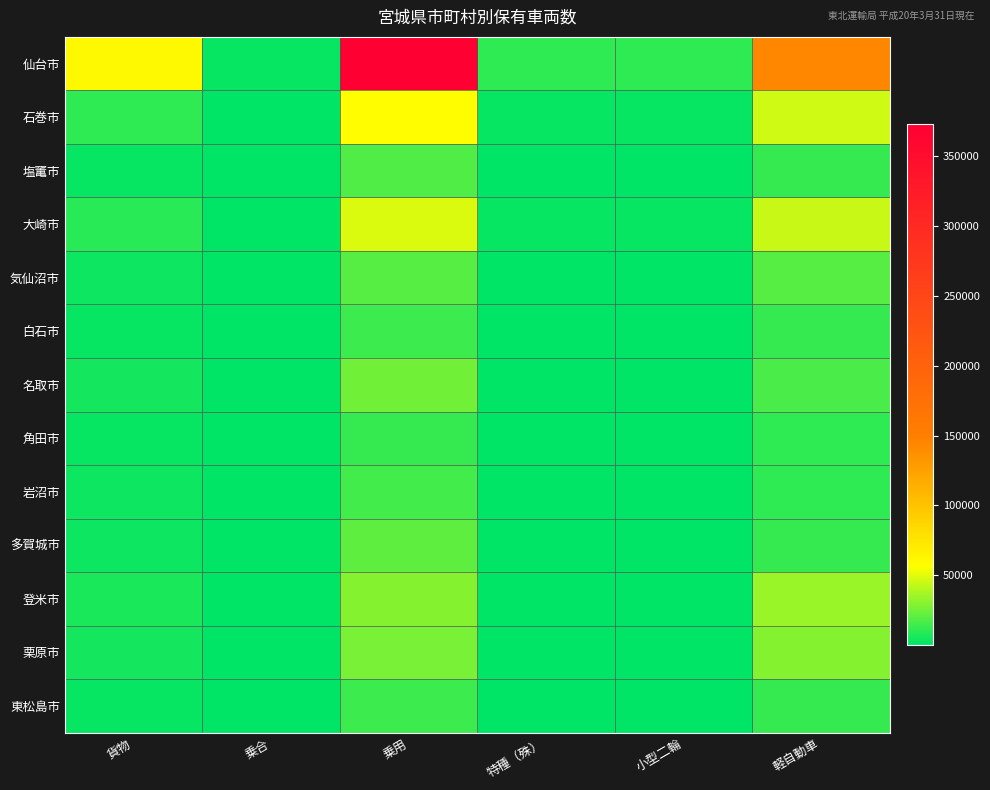

Which label corresponds to the smallest value in the chart?

乗合